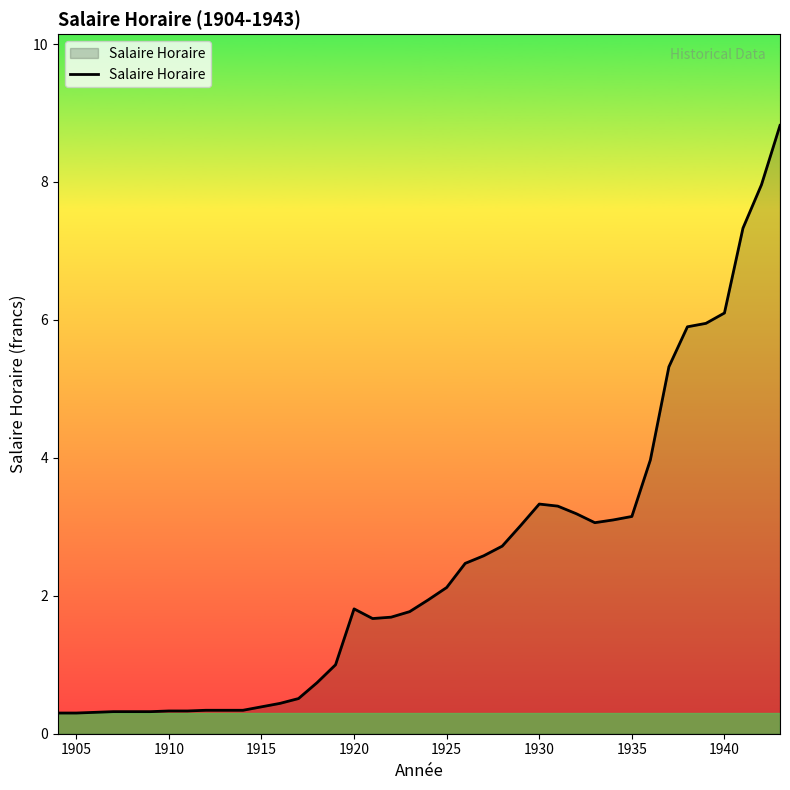

What is the average value?

2.5